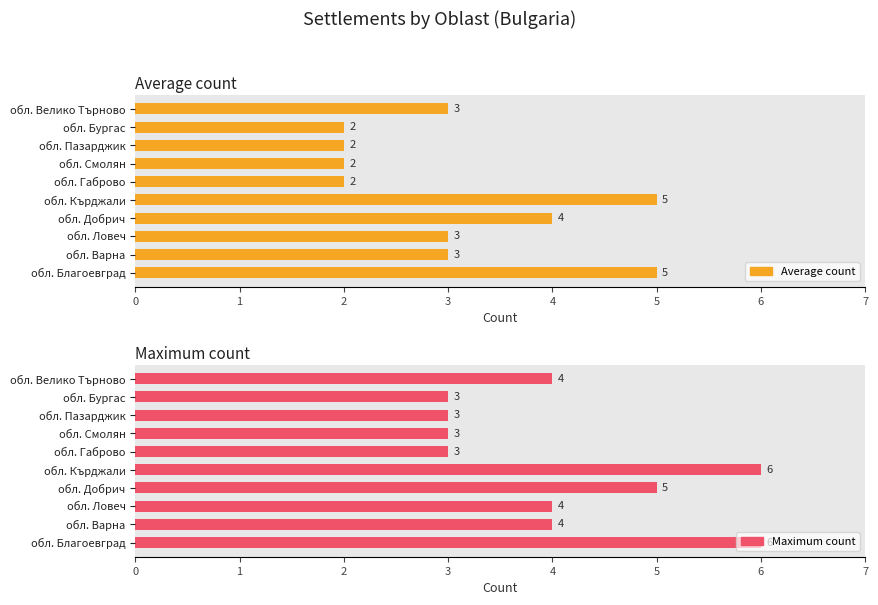

List the series in order of their peak value, lowest first.

Average count, Maximum count